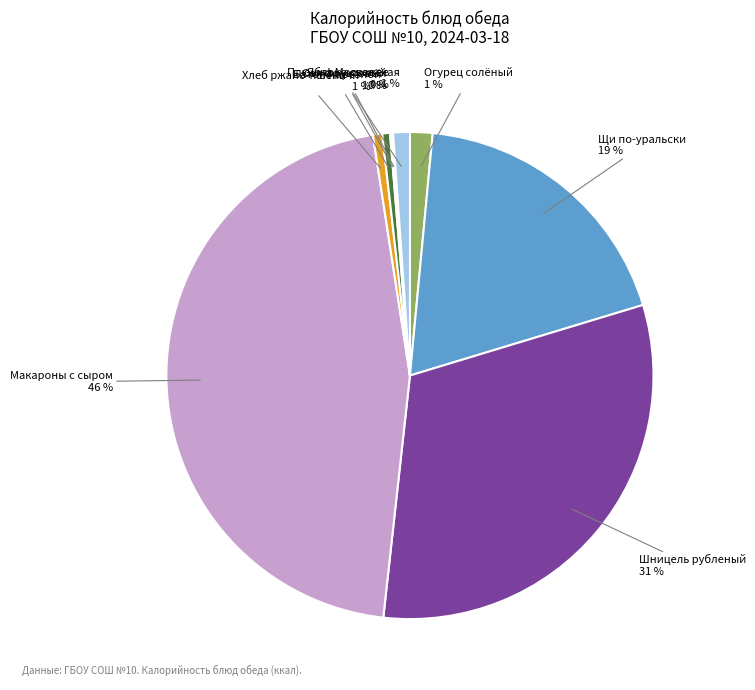

Is there a majority slice in this chart?

No